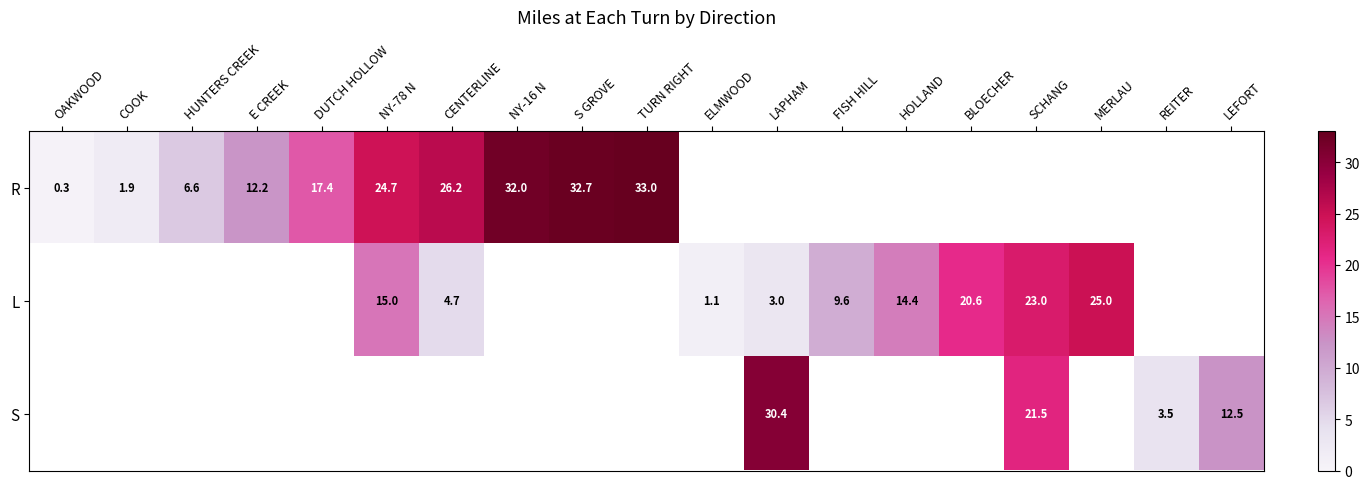

Count the number of data series in this chart.

3